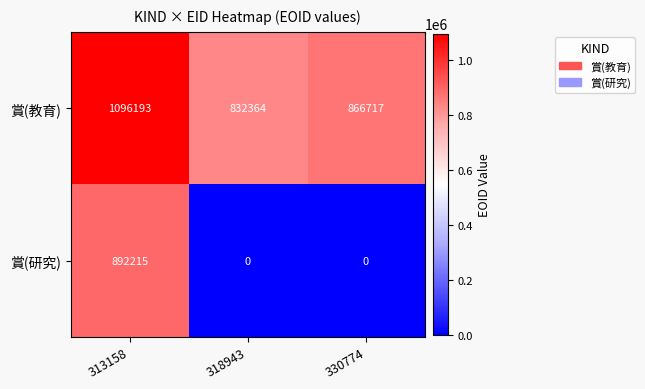

How many values in the 賞(研究) series exceed 0?

1